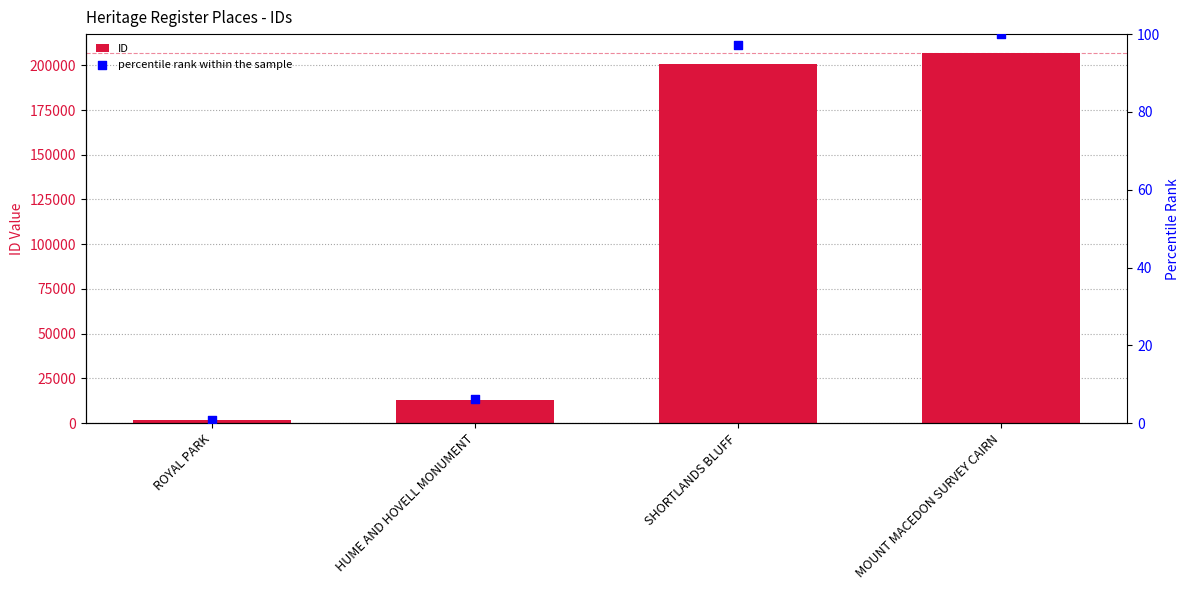

Which series has the largest total across all categories?

ID